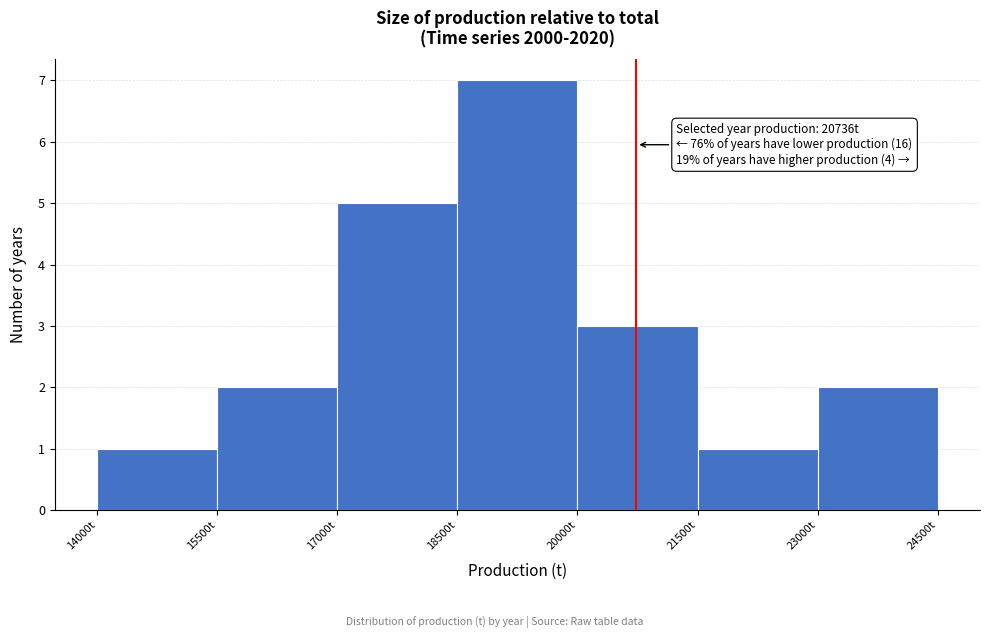

Which range on the x-axis has the tallest bar?

18500 to 20000